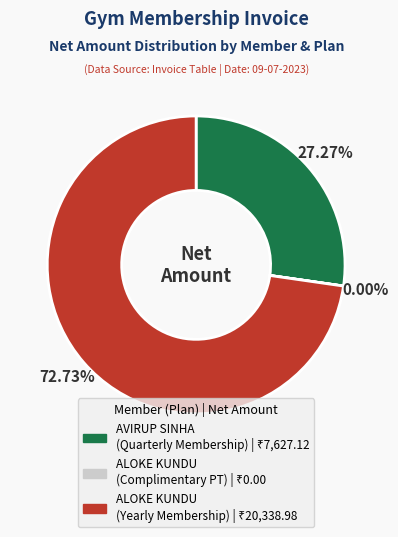

Is the sum of ALOKE KUNDU
(Yearly Membership) and ALOKE KUNDU
(Complimentary PT) greater than half?

Yes